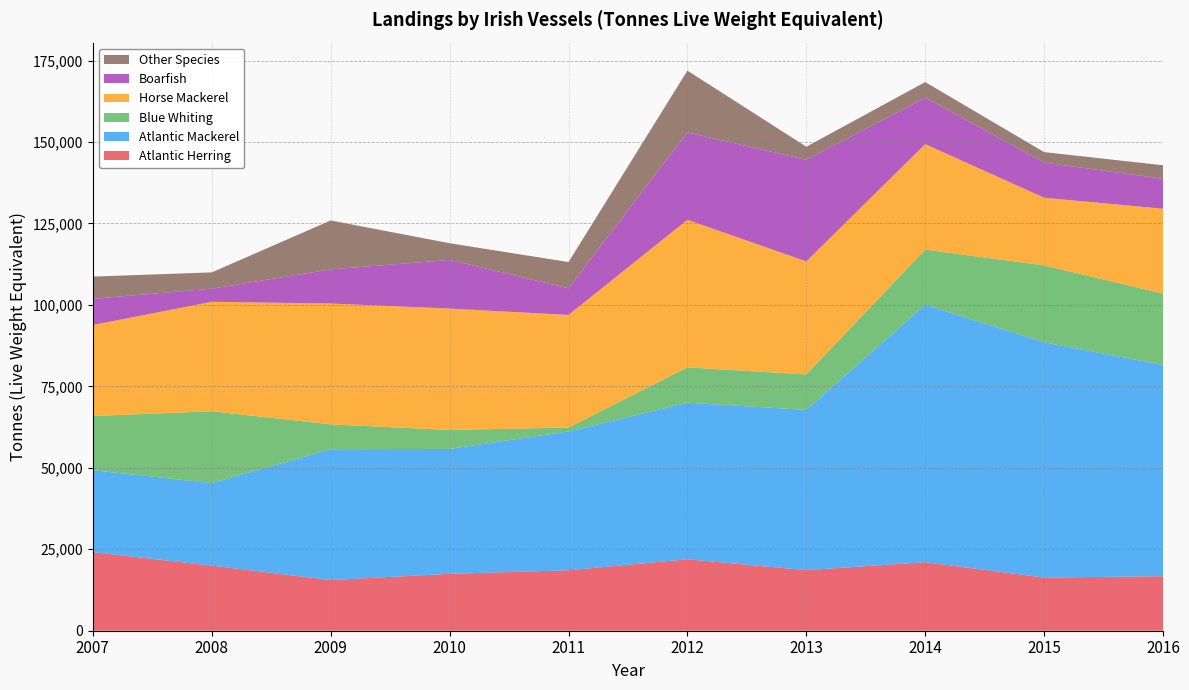

Reading left to right, what are all the values shown in this chart?

Atlantic Herring: 2007=24124	2008=19983	2009=15552	2010=17470	2011=18552	2012=21934	2013=18592	2014=21033	2015=16316	2016=16738
Atlantic Mackerel: 2007=25151	2008=25331	2009=40149	2010=38334	2011=42610	2012=48054	2013=49187	2014=79018	2015=72208	2016=64838
Blue Whiting: 2007=16618	2008=22042	2009=7640	2010=5816	2011=1193	2012=10824	2013=10890	2014=16914	2015=23607	2016=21882
Horse Mackerel: 2007=27938	2008=33610	2009=37092	2010=37268	2011=34574	2012=45312	2013=34692	2014=32385	2015=20773	2016=26068
Boarfish: 2007=8046	2008=4015	2009=10477	2010=14921	2011=8181	2012=26830	2013=31155	2014=14277	2015=10793	2016=9189
Other Species: 2007=6813	2008=5009	2009=15017	2010=5124	2011=8047	2012=18959	2013=4042	2014=4772	2015=3204	2016=4149